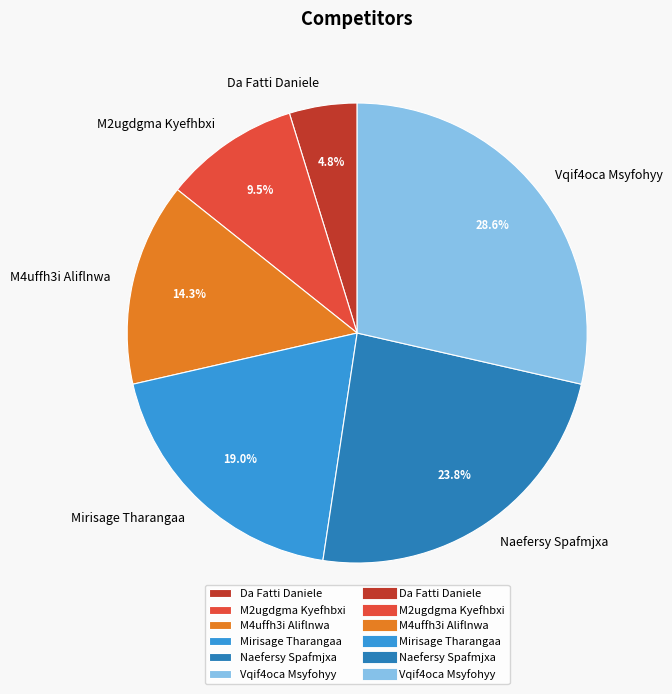

How many segments does this pie chart have?

6